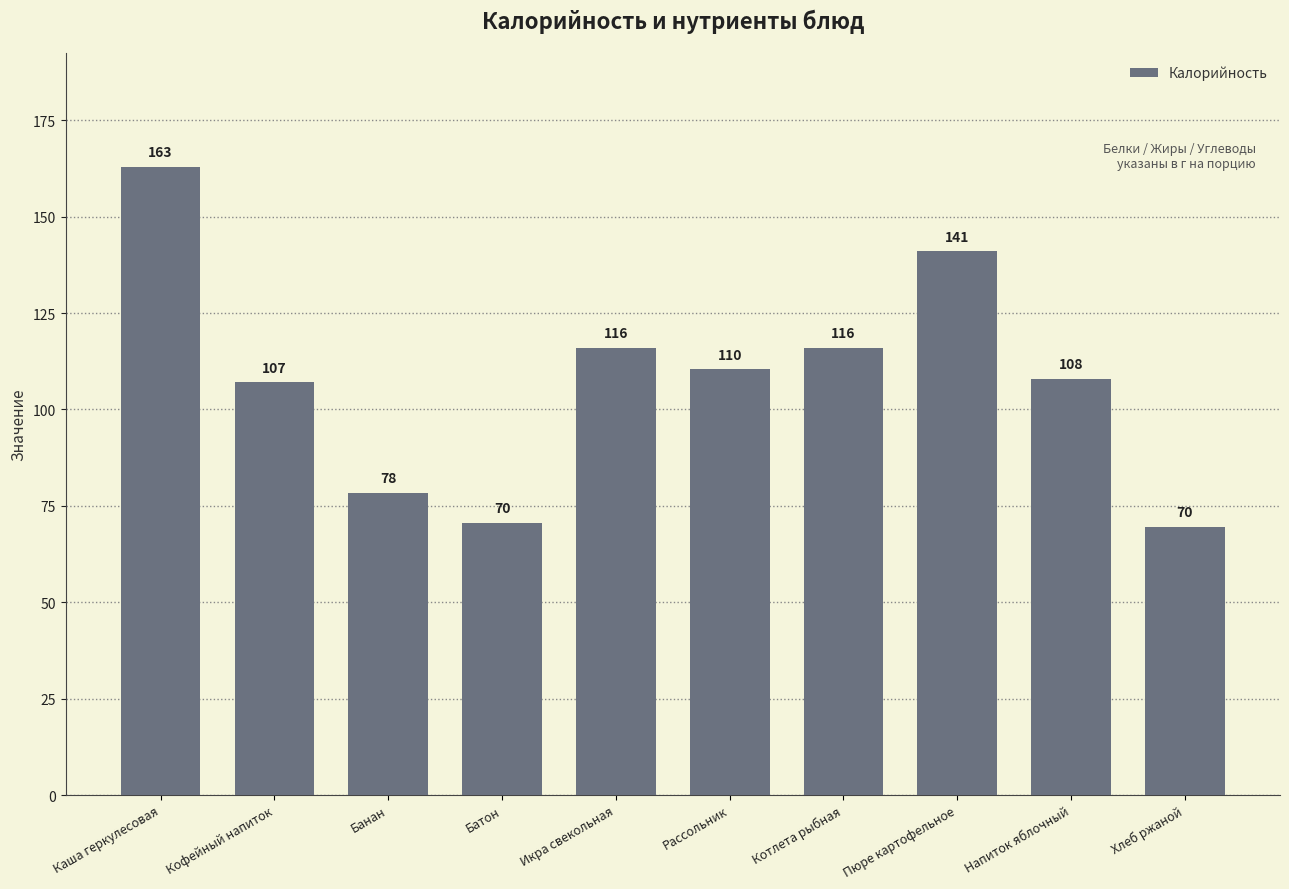

What is the sum of the values at Рассольник and Кофейный напиток?

217.4